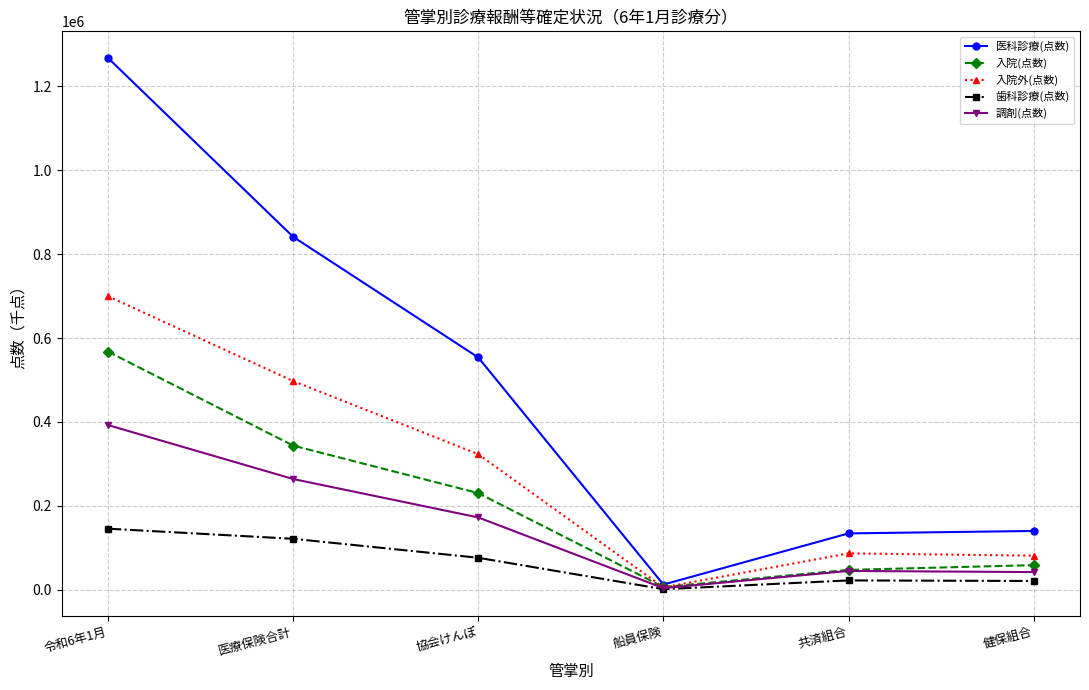

What are all the series names shown in the legend?

医科診療(点数), 入院(点数), 入院外(点数), 歯科診療(点数), 調剤(点数)